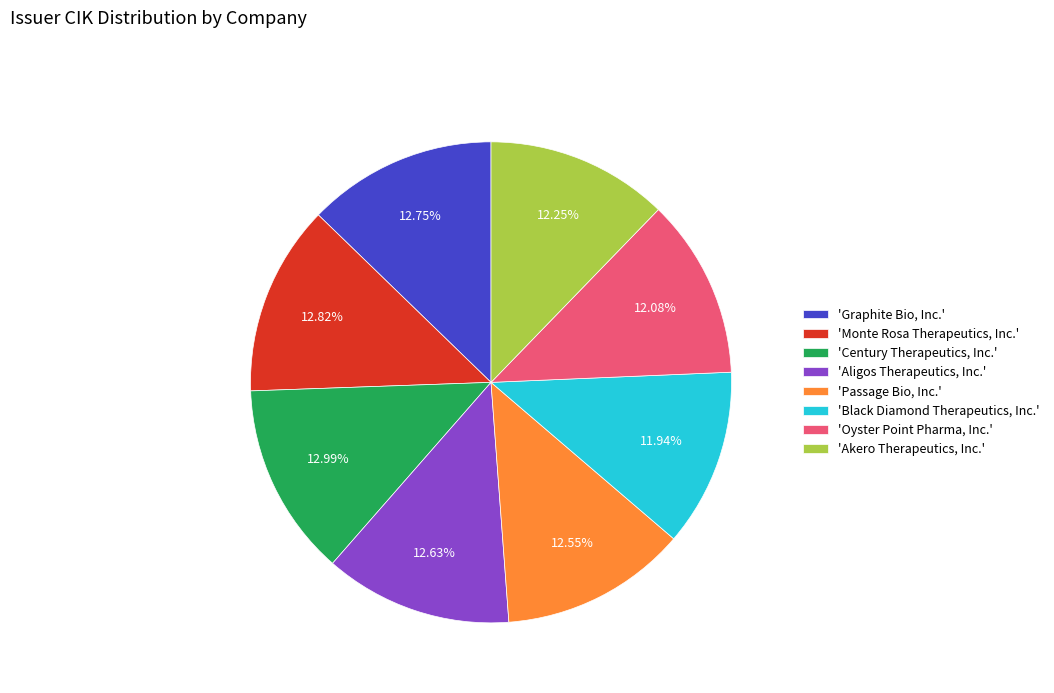

How many slices are in this pie chart?

8